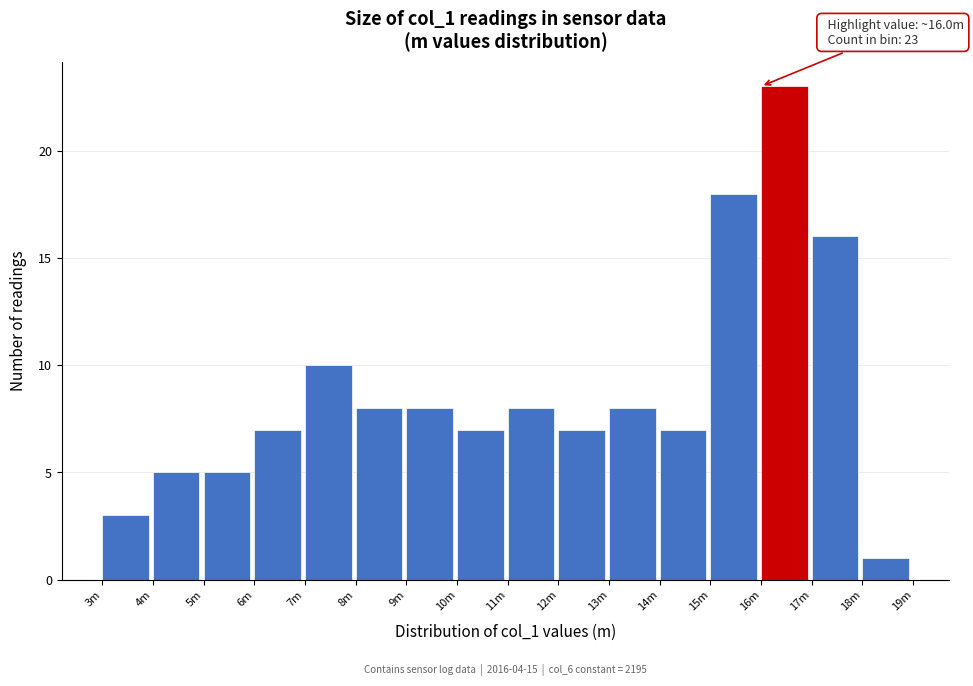

Reading right to left, transcribe all the data shown in this chart.

1	16	23	18	7	8	7	8	7	8	8	10	7	5	5	3